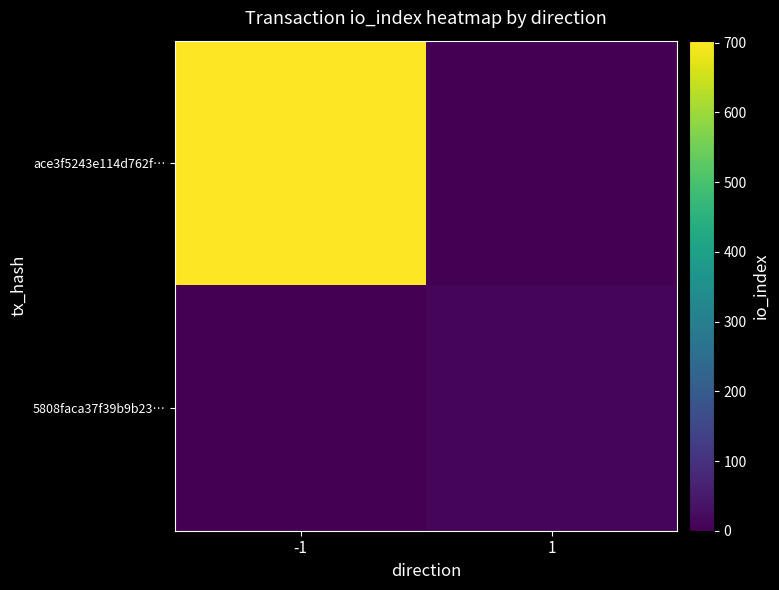

At how many categories does at least one series exceed 420?

1